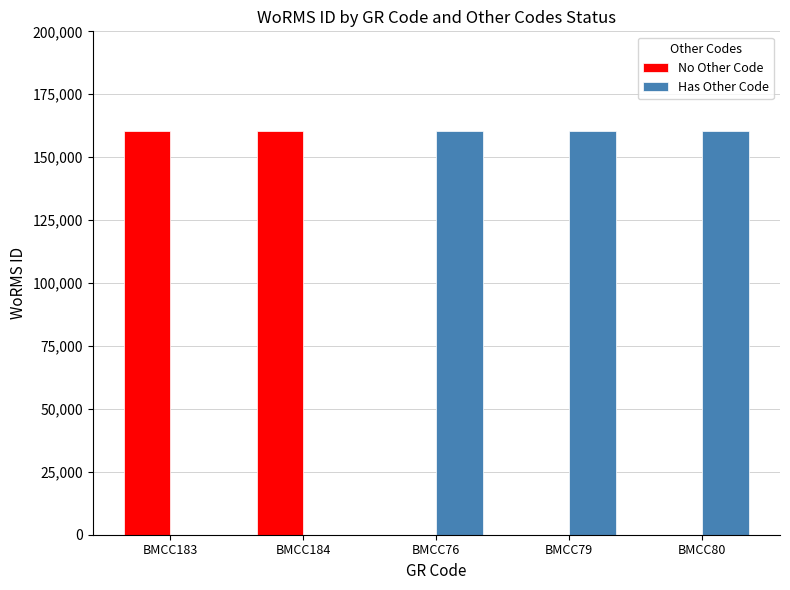

Are the bars horizontal?

No